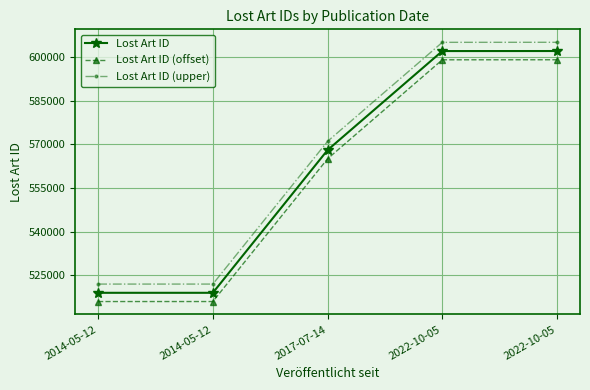

What is the difference between the maximum and second lowest values in the Lost Art ID series?

83092